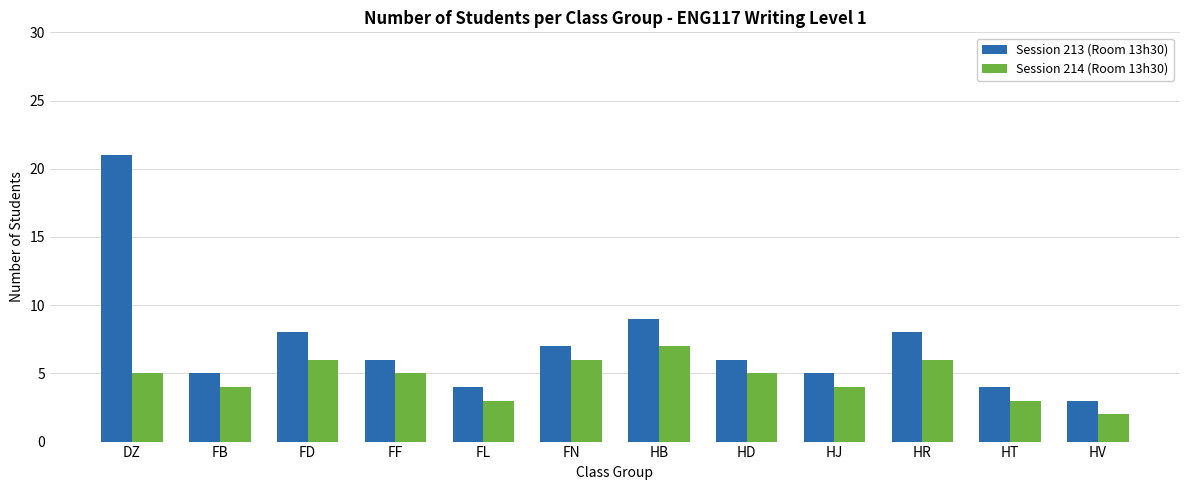

What is the maximum value shown in the chart?

21